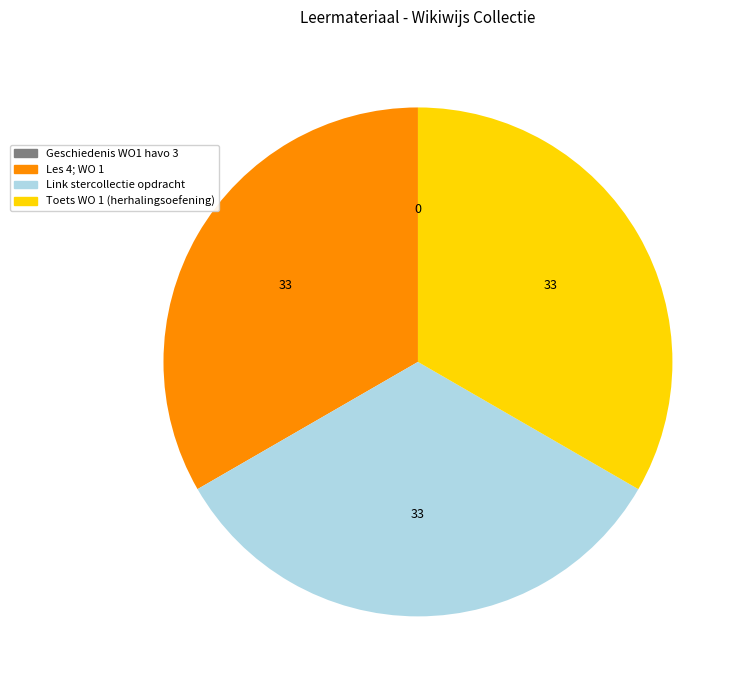

Combined, do Les 4; WO 1 and Toets WO 1 (herhalingsoefening) account for over 50%?

Yes